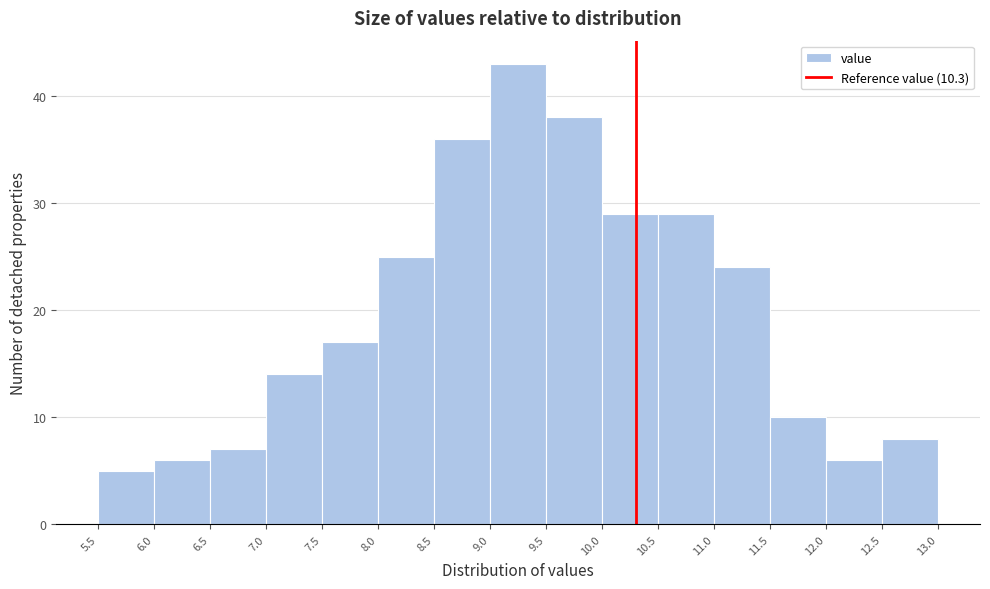

Reading left to right, list every bar in this chart as the range it spans on the x-axis followed by its height. The values are not printed on the chart, so give them approximately, as read against the axis.

5.5 to 6.0: 5
6.0 to 6.5: 6
6.5 to 7.0: 7
7.0 to 7.5: 14
7.5 to 8.0: 17
8.0 to 8.5: 25
8.5 to 9.0: 36
9.0 to 9.5: 43
9.5 to 10.0: 38
10.0 to 10.5: 29
10.5 to 11.0: 29
11.0 to 11.5: 24
11.5 to 12.0: 10
12.0 to 12.5: 6
12.5 to 13.0: 8